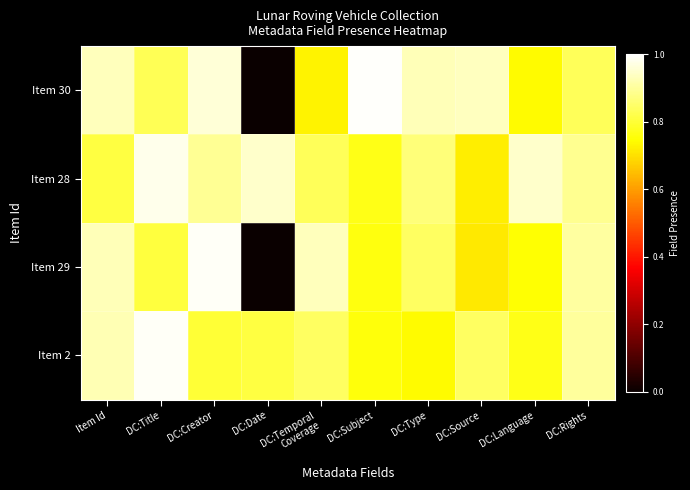

Which series changed the most between DC:Creator and DC:Subject?

Item 29